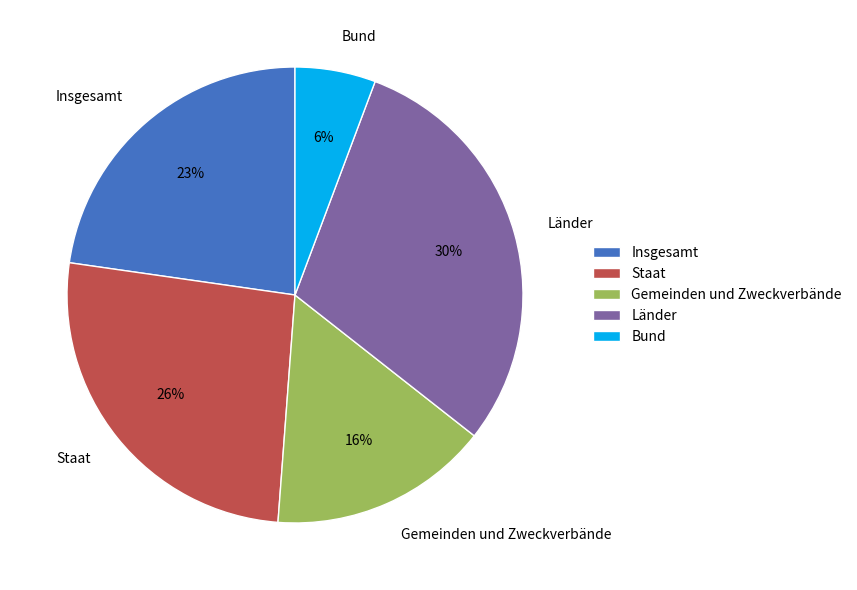

Is there a majority slice in this chart?

No